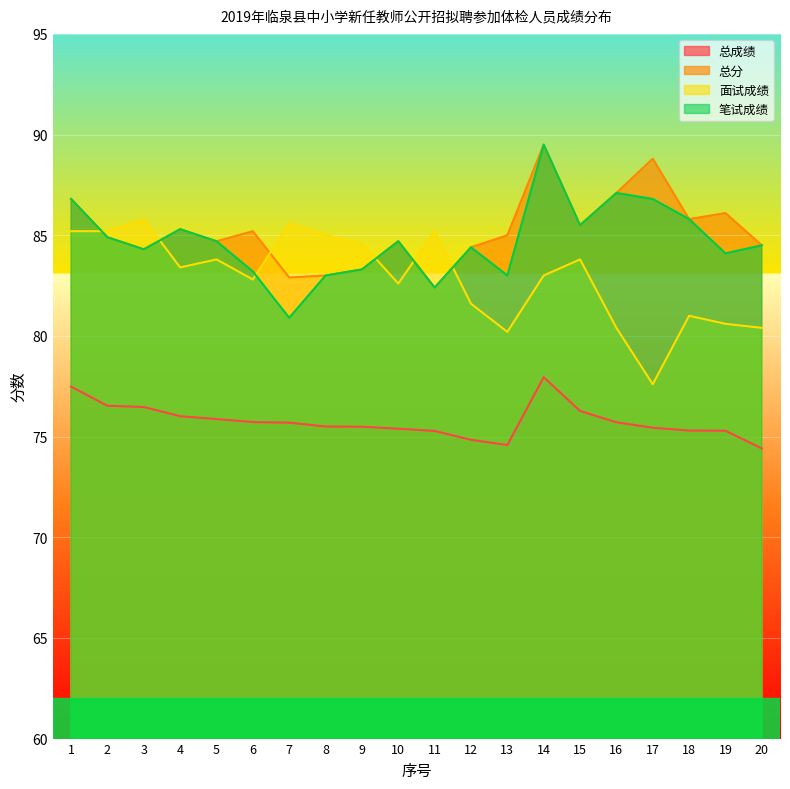

Which series has the largest range (max minus min)?

笔试成绩